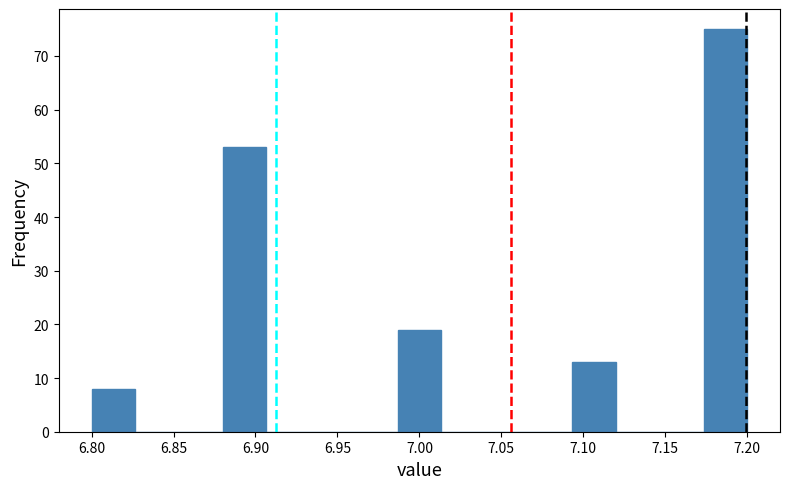

Which range on the x-axis has the tallest bar?

7.175 to 7.200